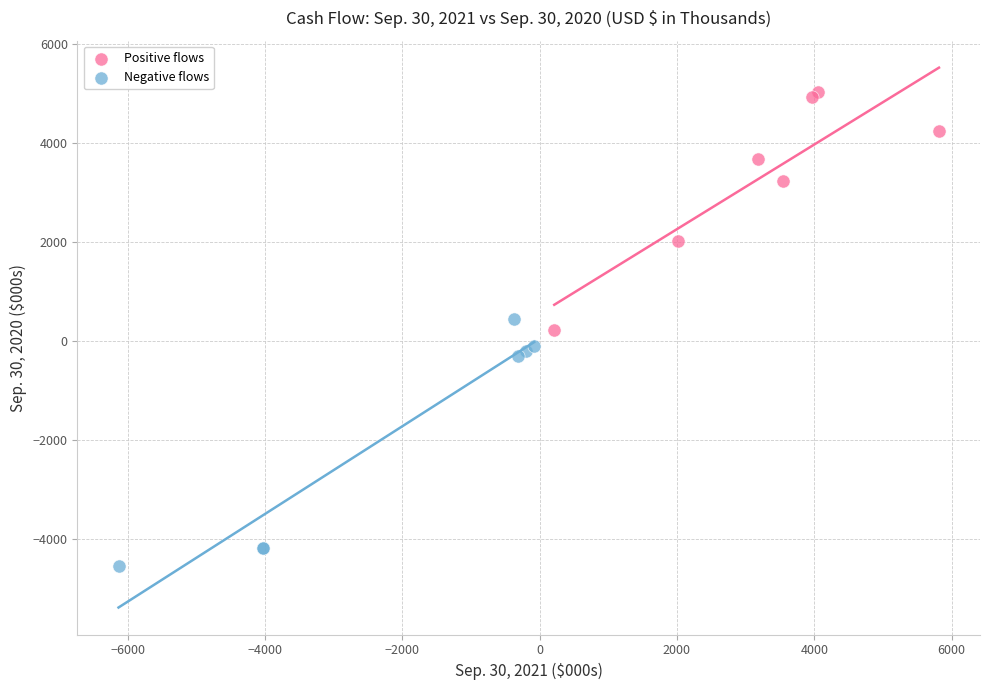

Which series reaches the maximum Y coordinate?

Positive flows